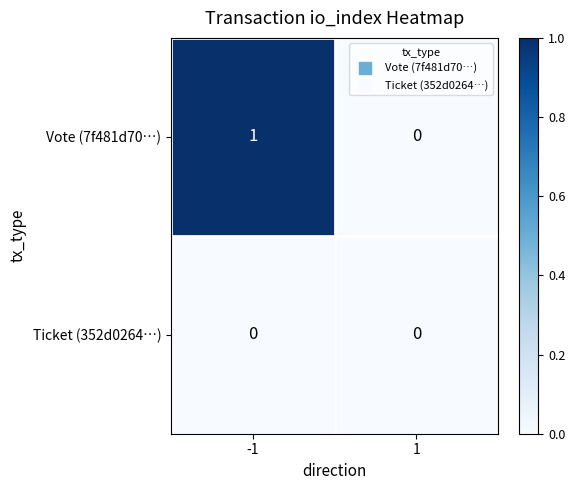

Which series has the largest range (max minus min)?

Vote (7f481d70…)